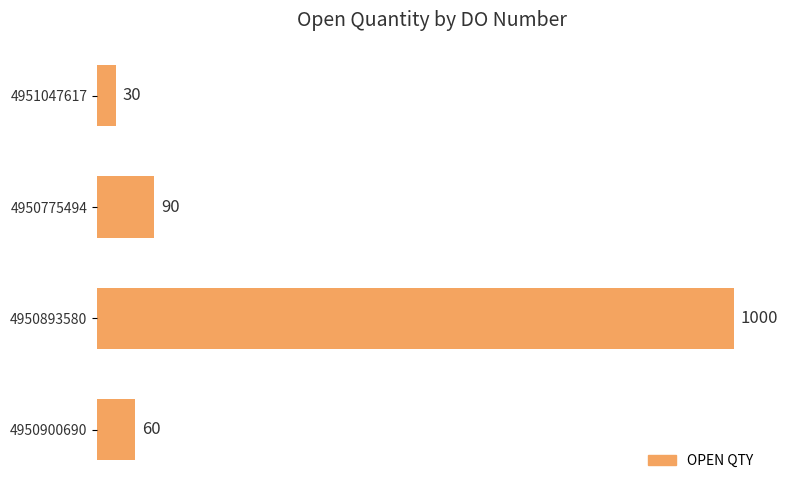

Count the number of categories in the chart.

4